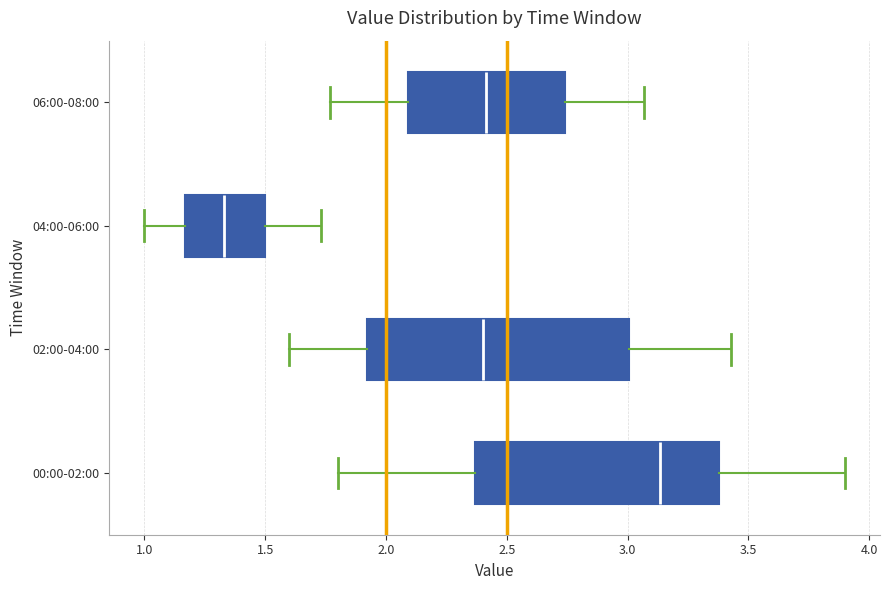

Reading bottom to top, transcribe this box plot: for each box, give where its median line is, the range the box spans, and where its two whiskers end, as read against the x-axis. The values are not printed on the chart, so give them approximately, as read against the axis.

00:00-02:00: median 3.15, box 2.35 to 3.40, whiskers 1.80 to 3.90
02:00-04:00: median 2.40, box 1.90 to 3.00, whiskers 1.60 to 3.45
04:00-06:00: median 1.35, box 1.15 to 1.50, whiskers 1.00 to 1.75
06:00-08:00: median 2.40, box 2.10 to 2.75, whiskers 1.75 to 3.05